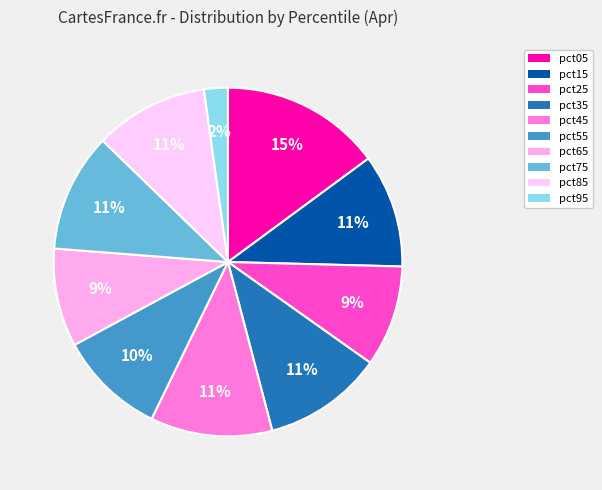

How many slices are in this pie chart?

10